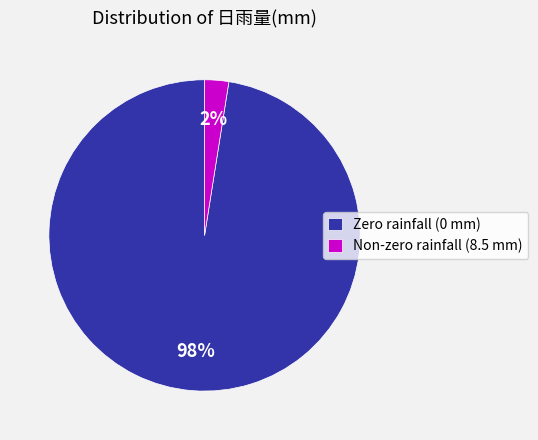

What is the majority slice?

Zero rainfall (0 mm)